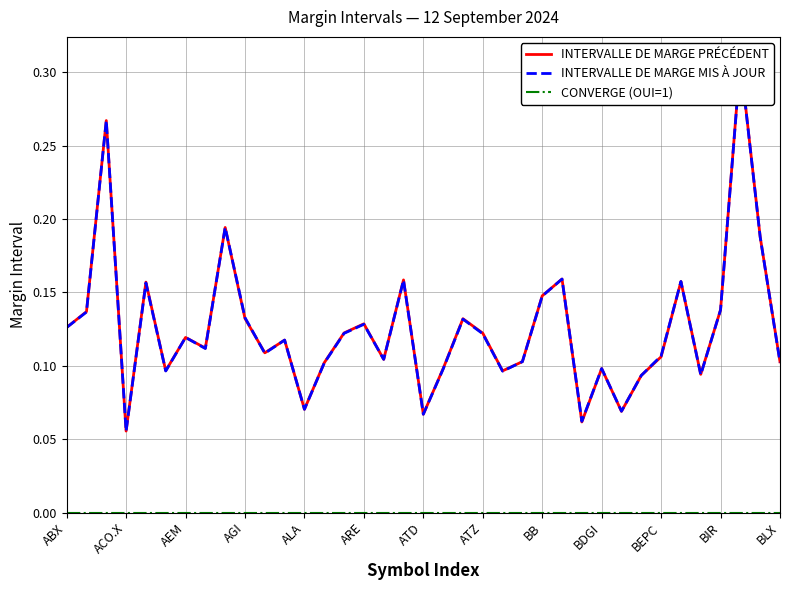

What is the total value across all series at BEPC?

0.2